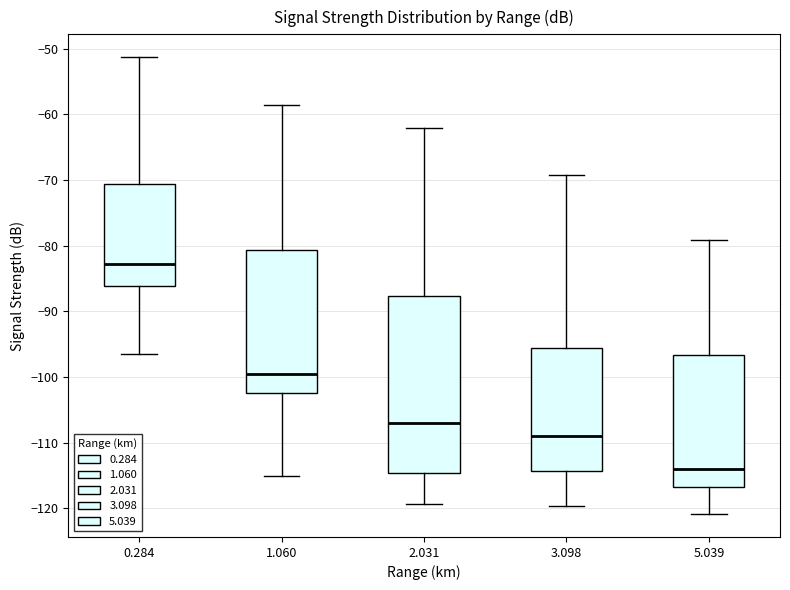

Where is the upper edge of the box at x = 3.098 on the y-axis? The values are not printed on the chart, so give them approximately, as read against the axis.

-96